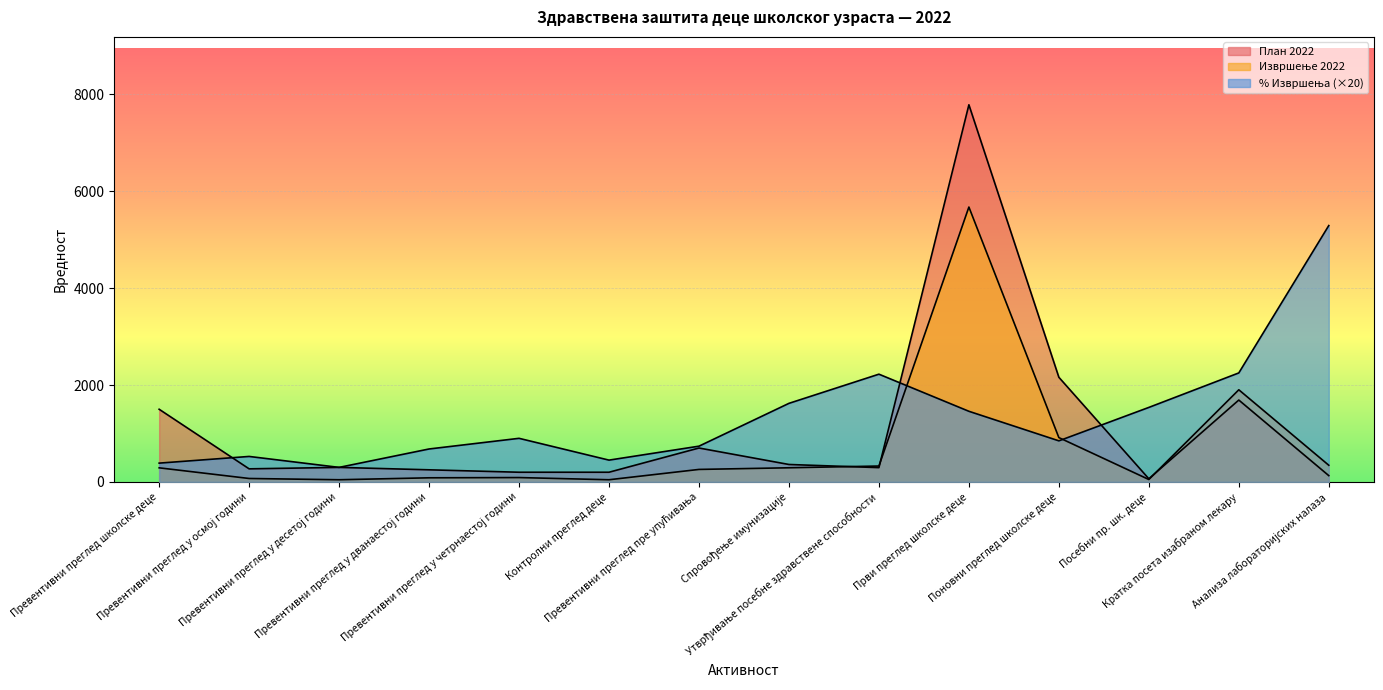

What is the total value across all series at Превентивни преглед школске деце?

2179